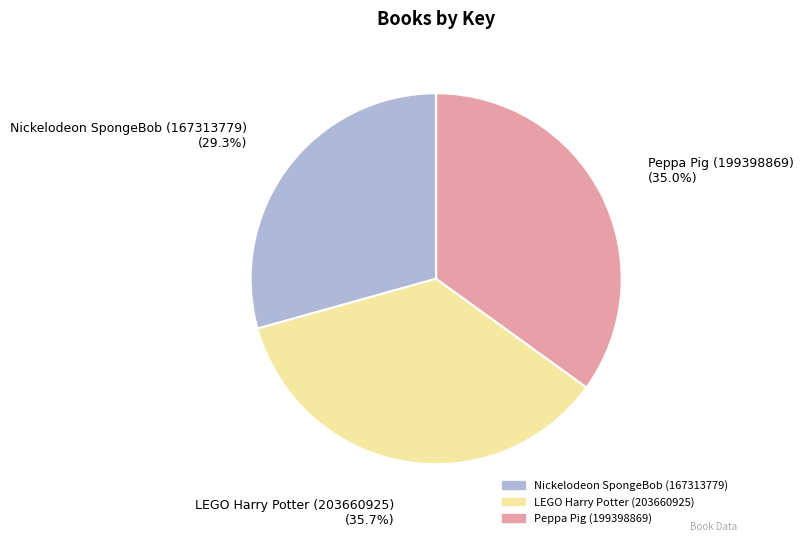

Is there any slice that represents more than half of the pie?

No